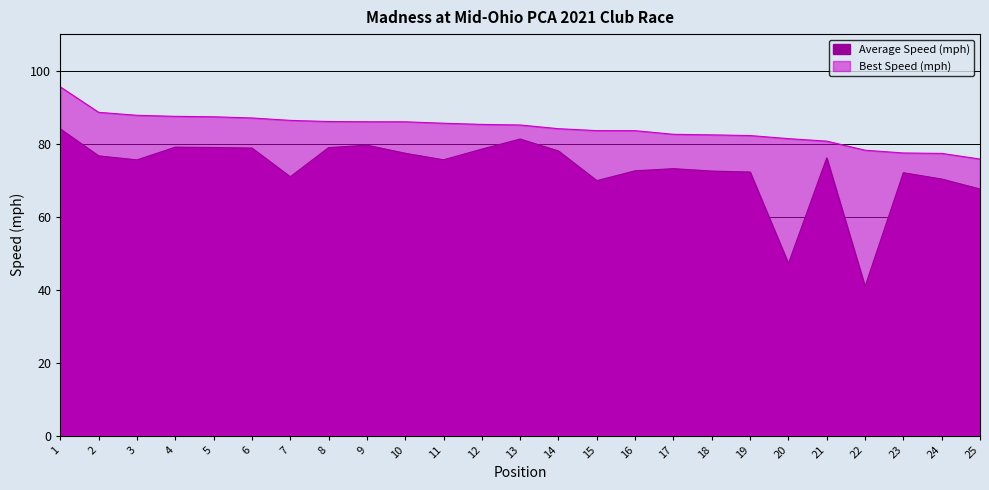

Where is Best Lap time nearest to the value 85?

13